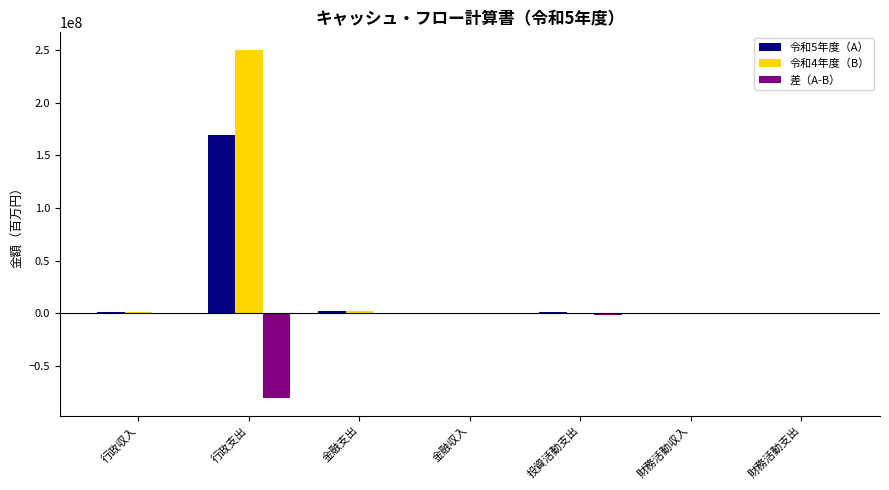

What is the greatest value displayed?

250259818